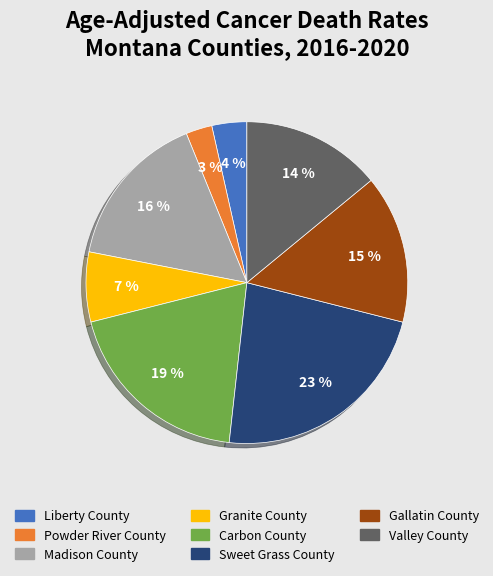

Is Carbon County the majority of the pie?

No